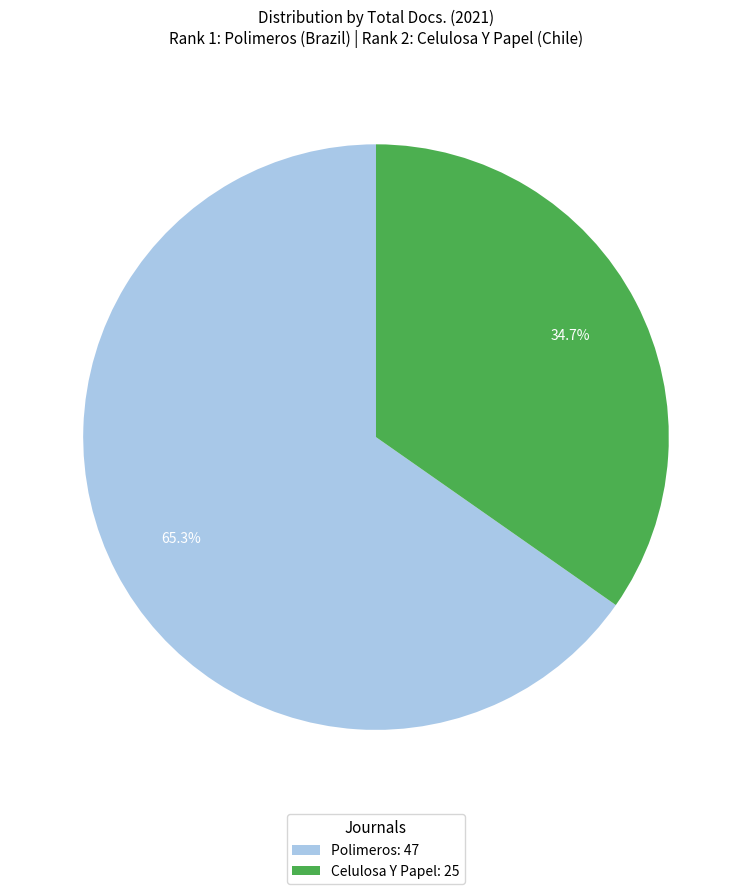

To the nearest percent, what portion does Polimeros represent?

65%